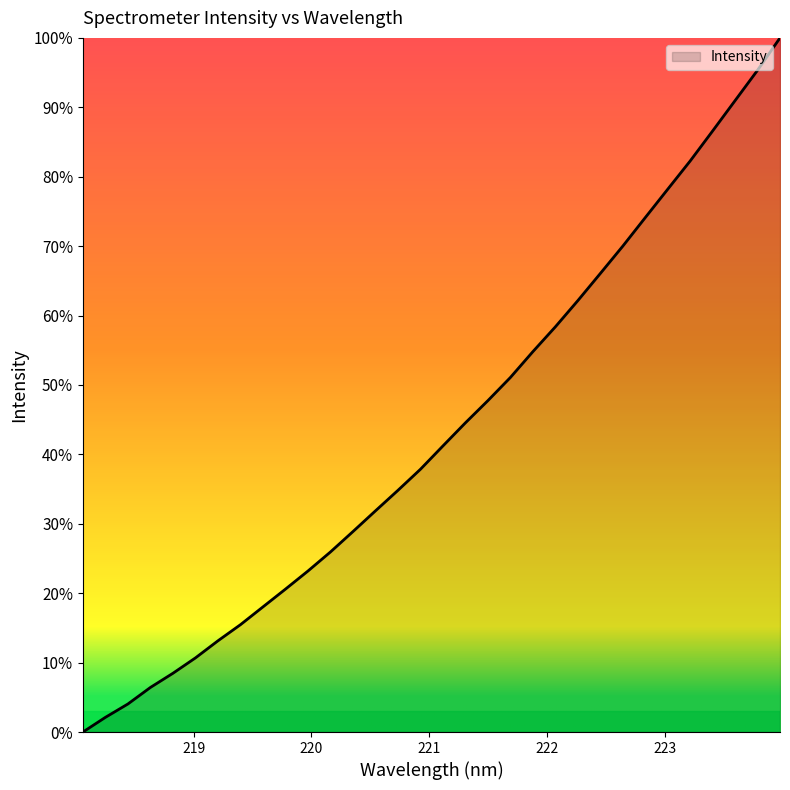

How many lines are shown in the chart?

1